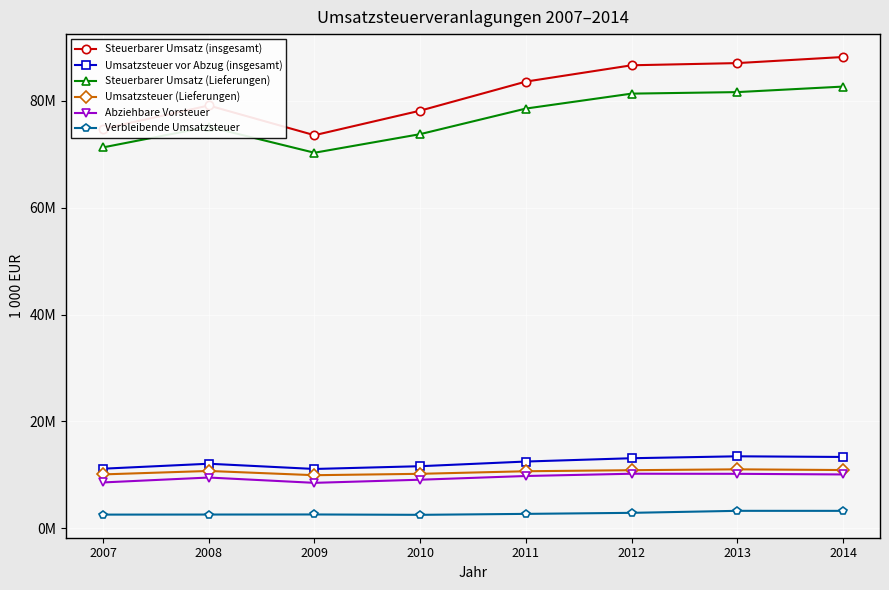

Which has a higher value, 2007 or 2010?

2010